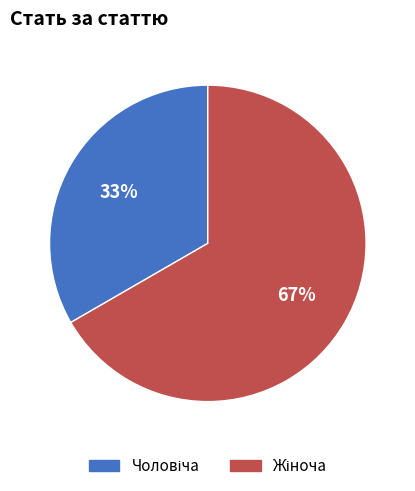

Is there any slice that represents more than half of the pie?

Yes